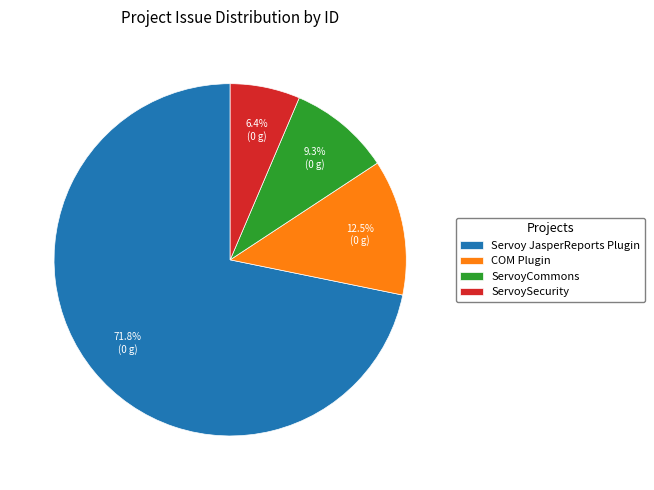

Is there any slice that represents more than half of the pie?

Yes